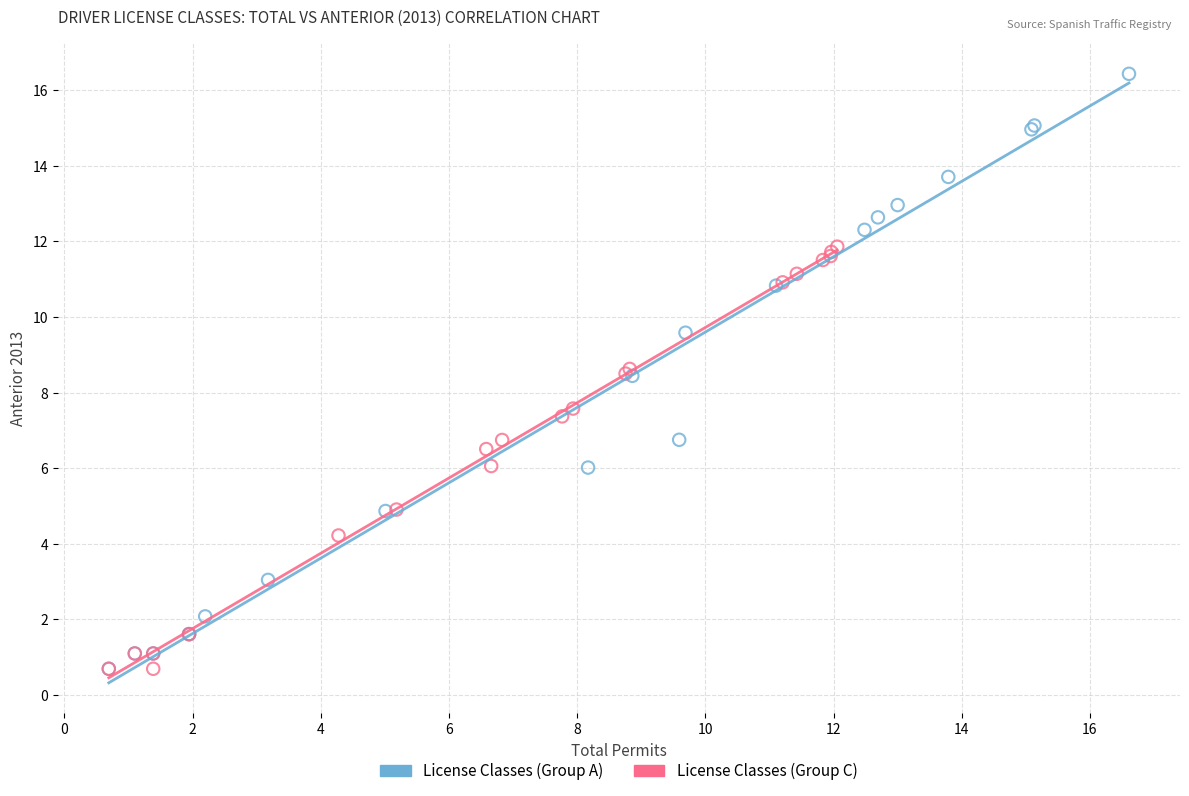

Which series has the widest spread of Y values?

License Classes (Group A)